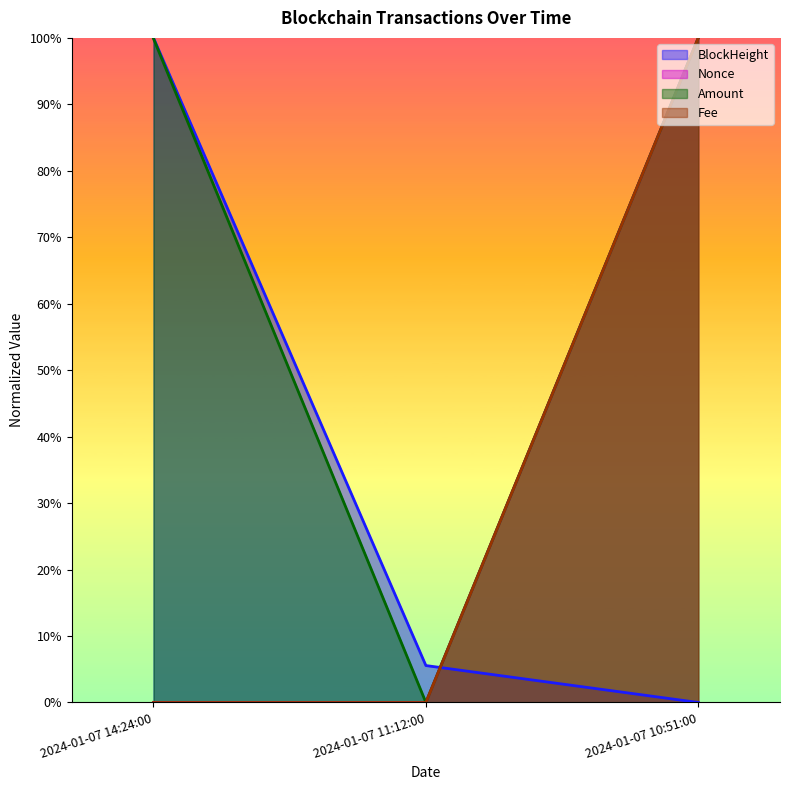

Rank the categories by Amount value from lowest to highest.

2024-01-07 11:12:00, 2024-01-07 14:24:00, 2024-01-07 10:51:00